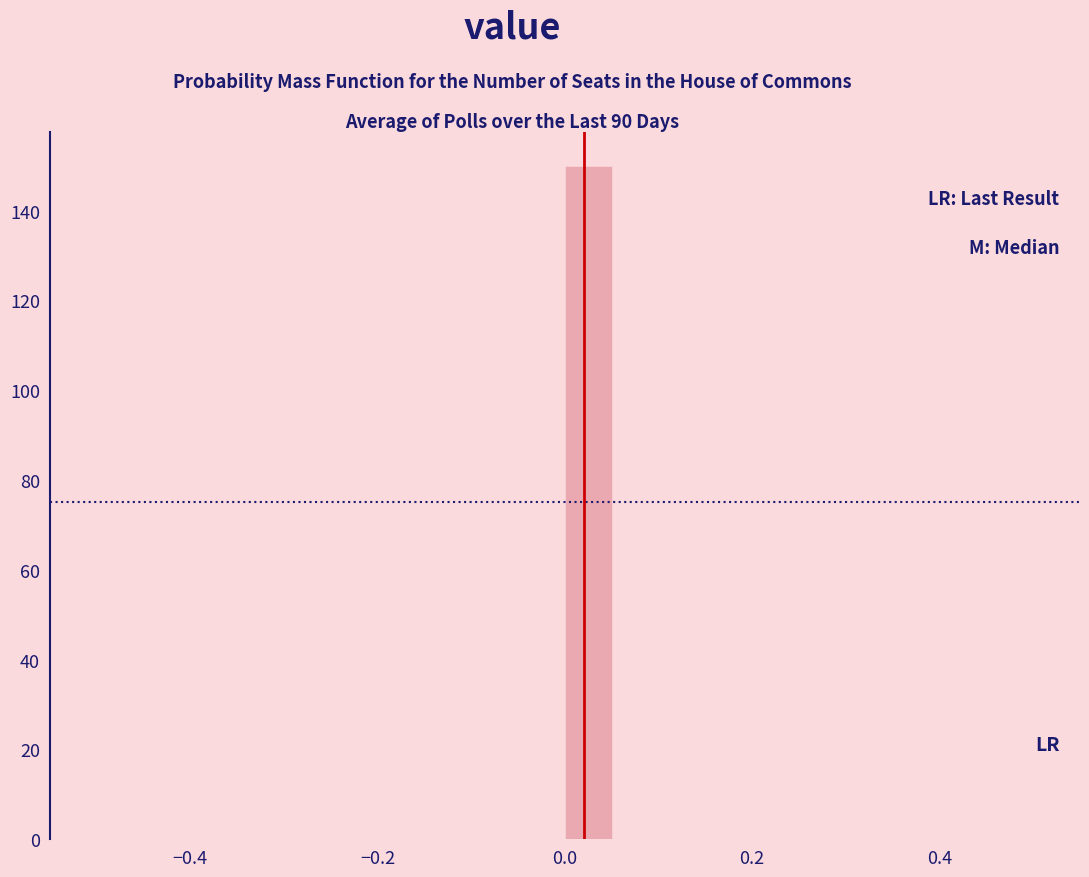

Read against the x-axis, roughly where is the centre of the tallest bar?

0.02